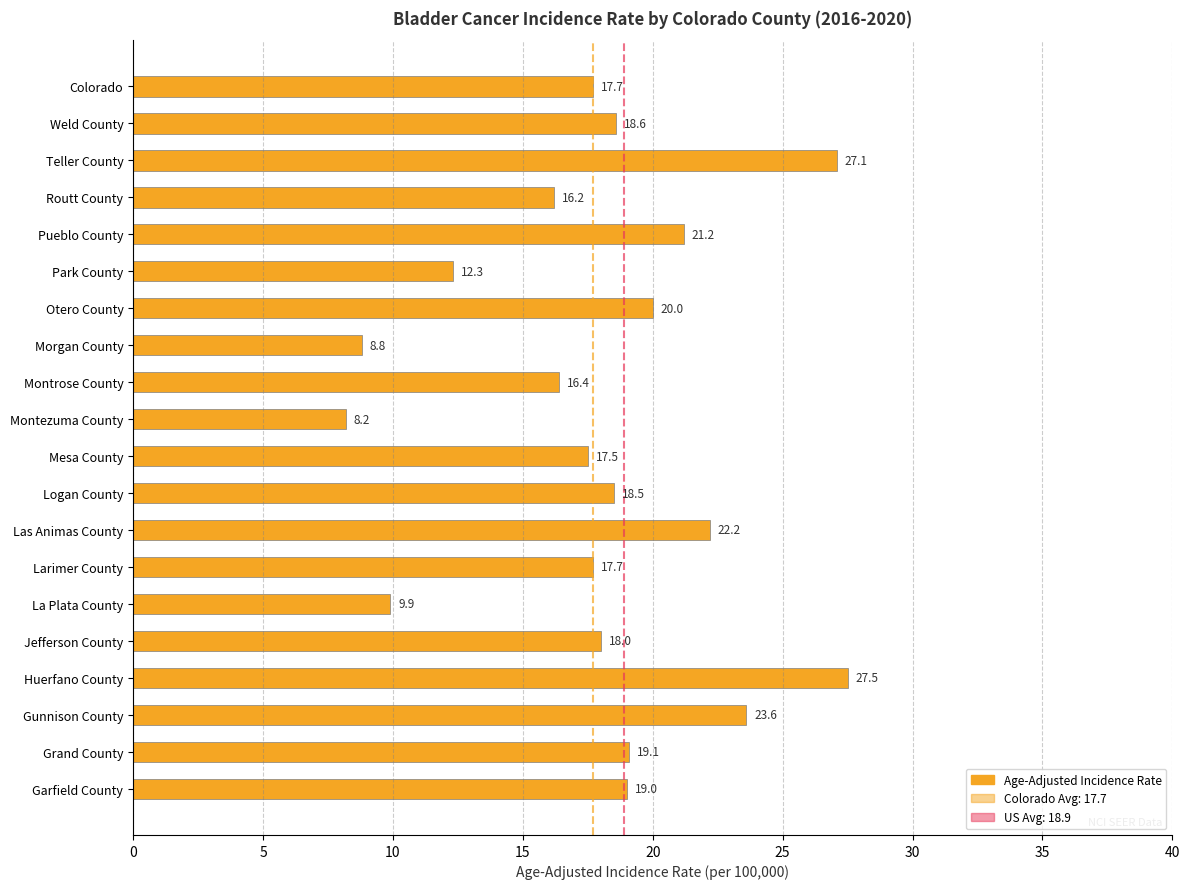

Between Huerfano County and Colorado, which is larger?

Huerfano County